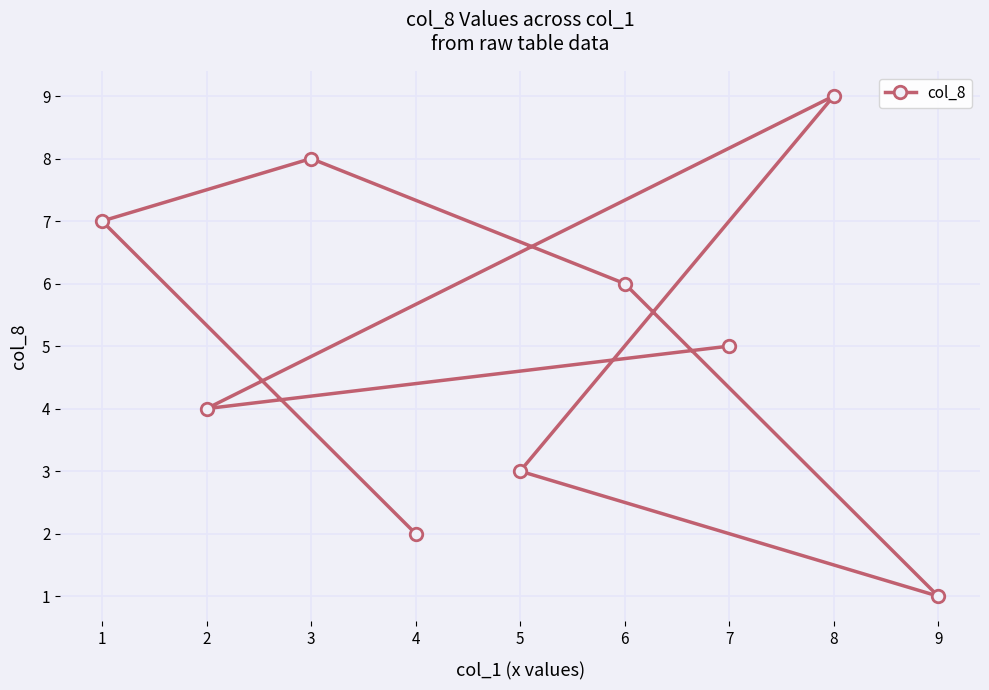

True or false: the data shows 6 at 6.

True